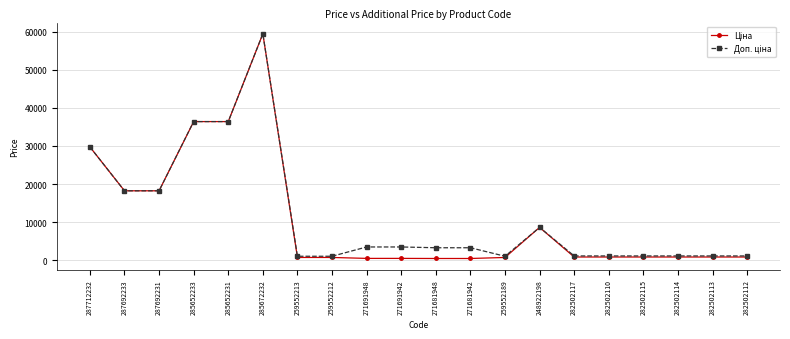

What position from the left is 282502117?

15